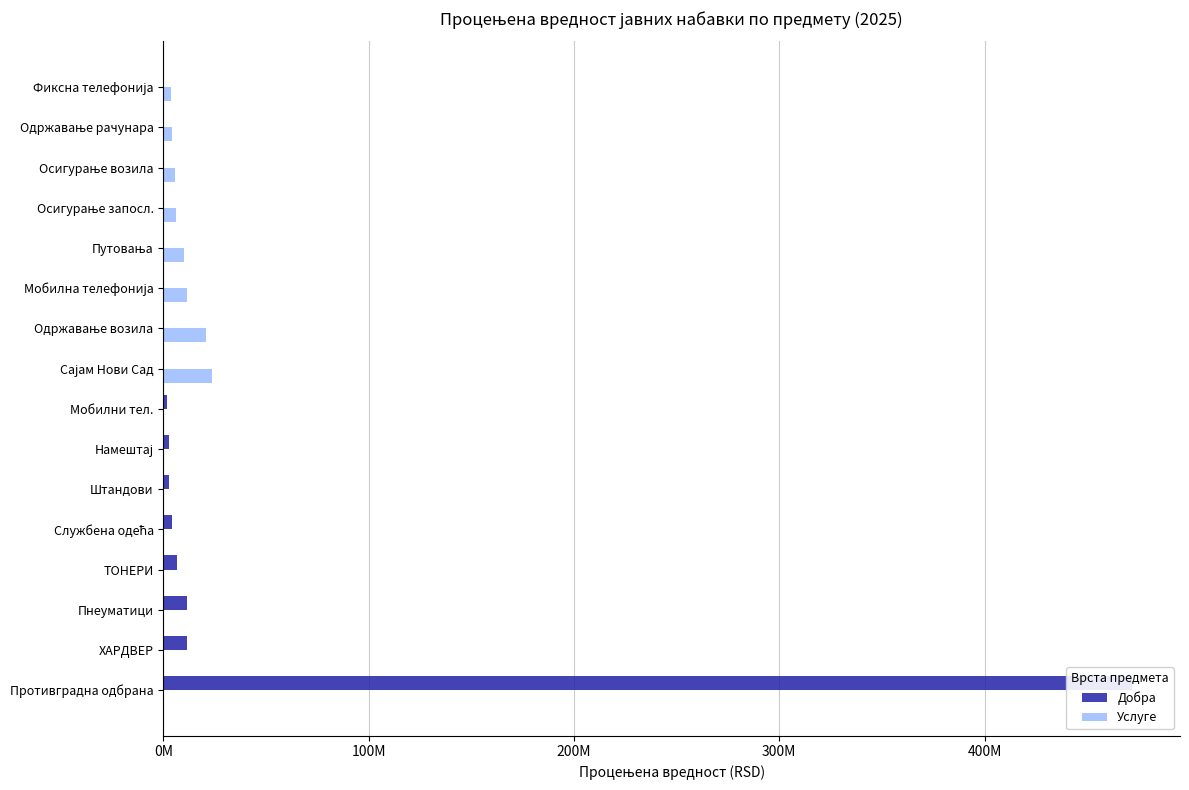

Rank the series by their maximum value, from lowest to highest.

Услуге, Добра